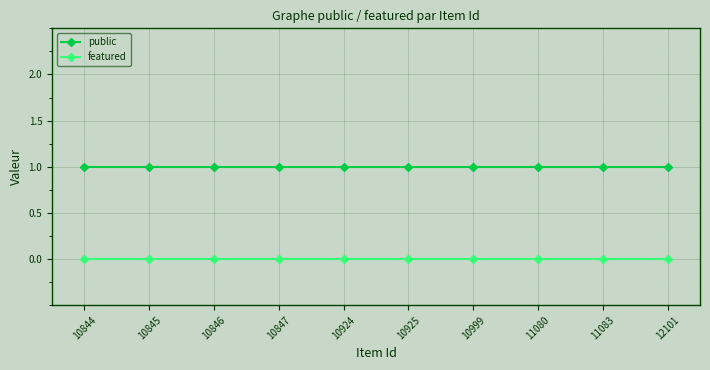

True or false: public and featured intersect in this chart.

False